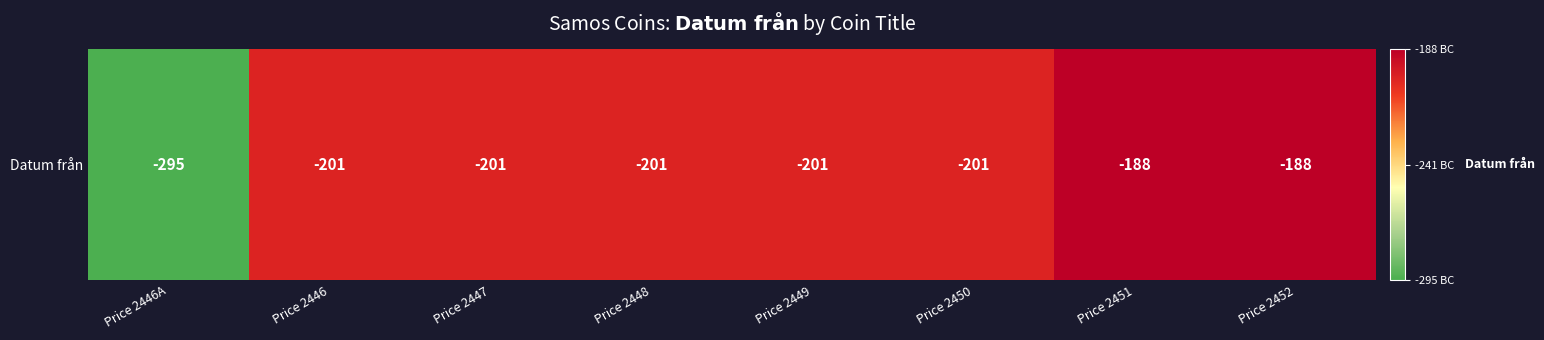

At which label is the value closest to -241?

Price 2446